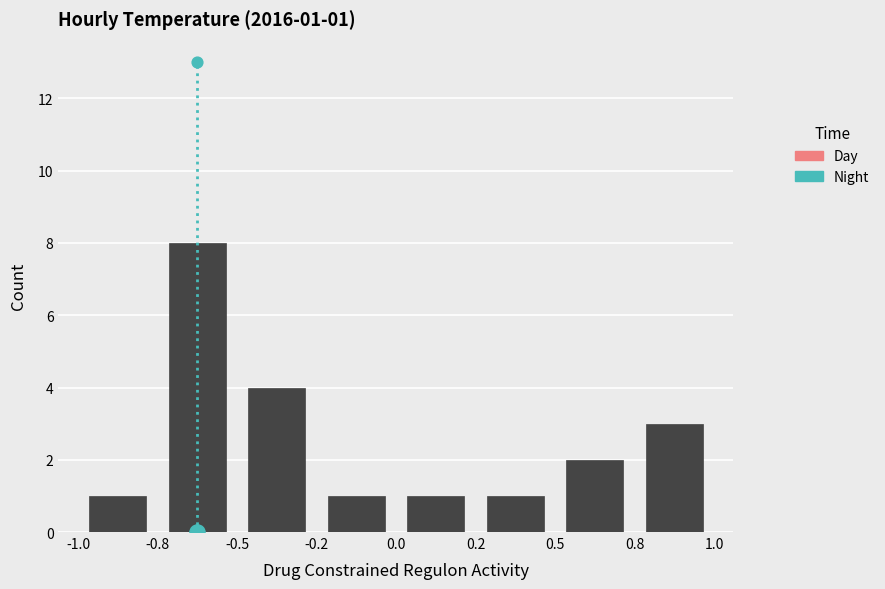

Between -0.8 and -0.2, which is larger?

-0.8